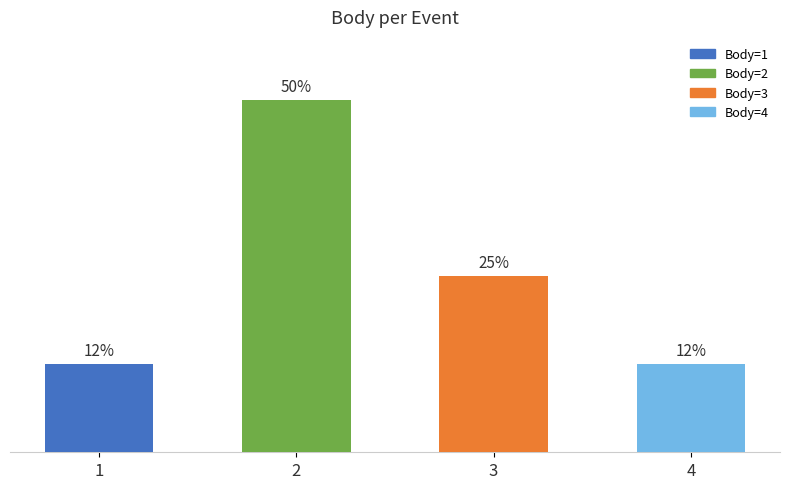

At which label is the value closest to 31?

3